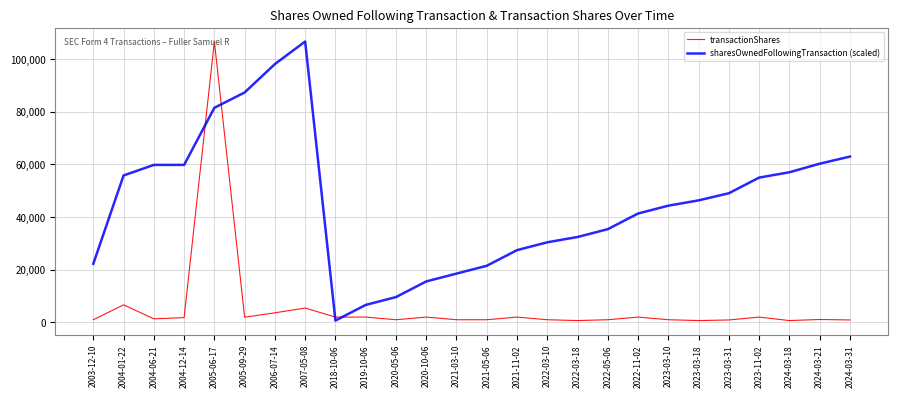

The value of sharesOwnedFollowingTransaction (scaled) at 2023-03-18 is 82584.3. True or false?

False